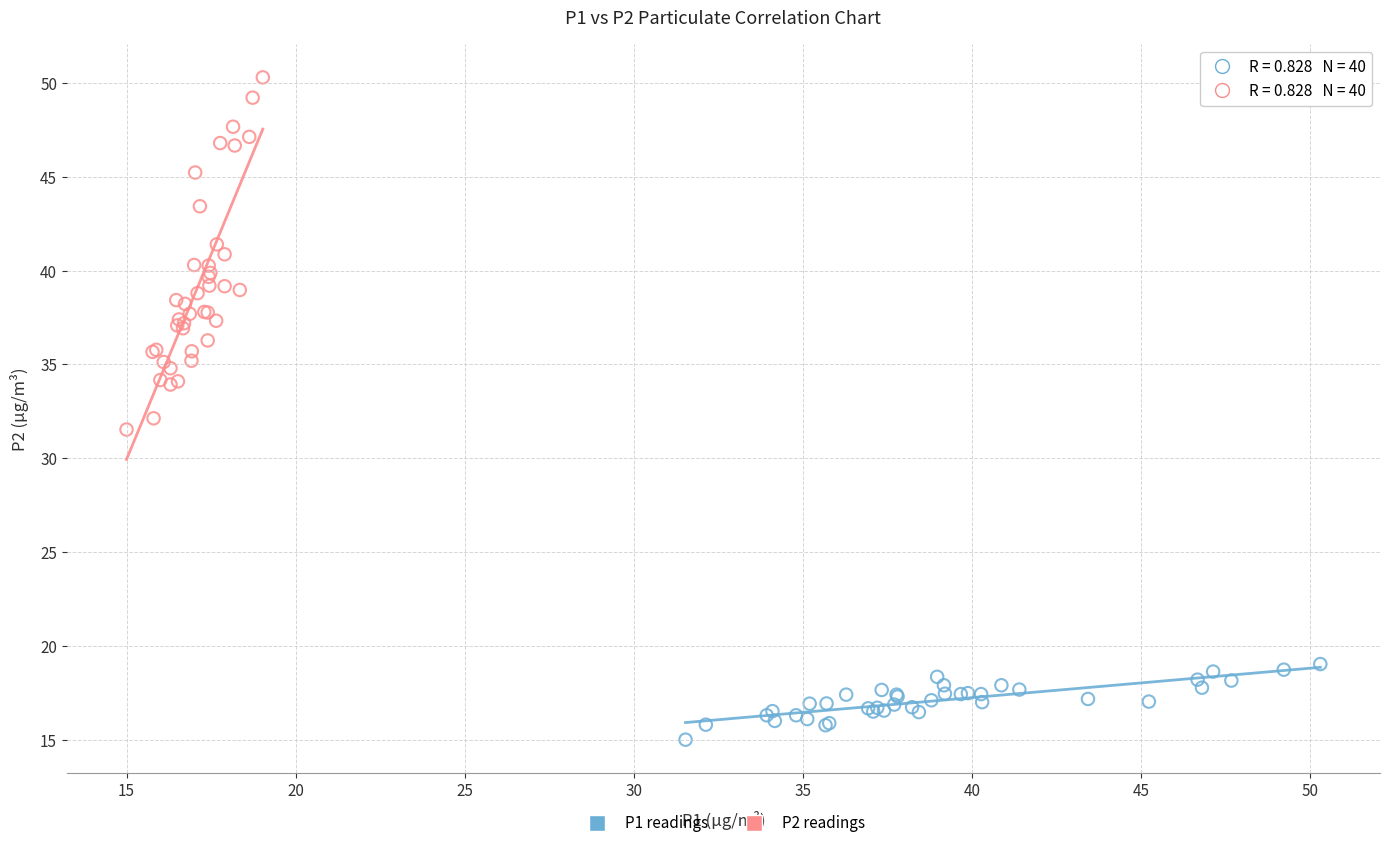

Which series reaches the maximum Y coordinate?

P2 readings